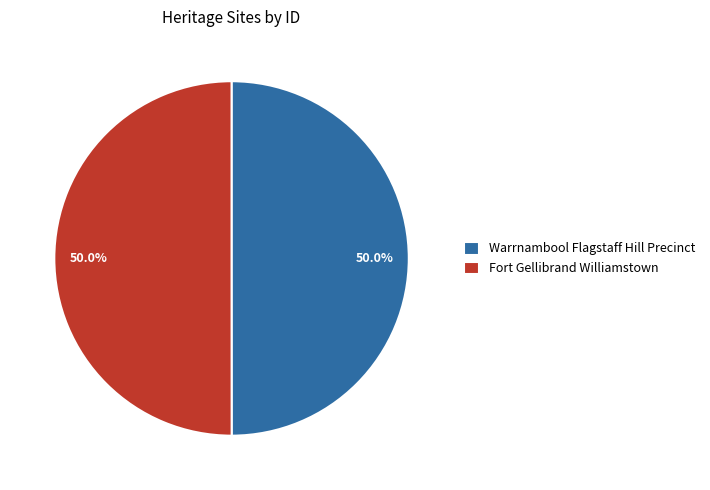

To the nearest percent, what percentage of the pie is Warrnambool Flagstaff Hill Precinct?

50%